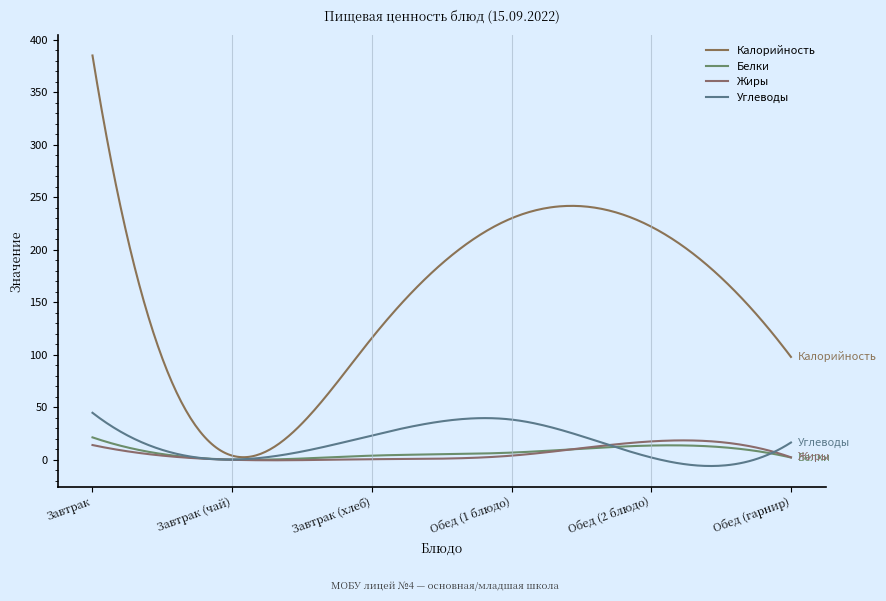

Rank the series by their maximum value, from lowest to highest.

Жиры, Белки, Углеводы, Калорийность